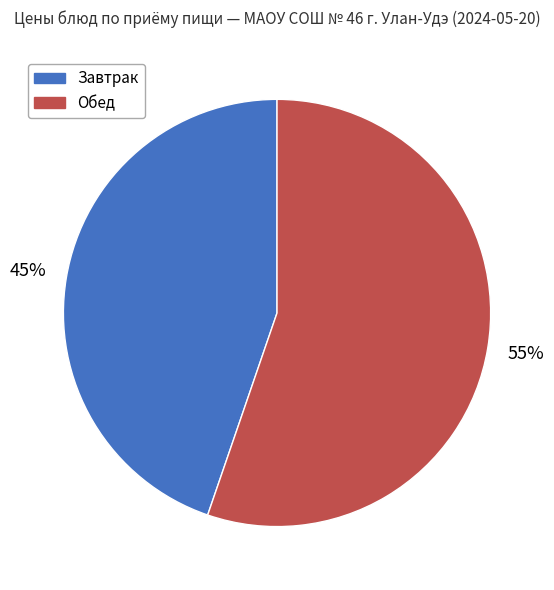

To the nearest percent, what is the average slice percentage?

50%